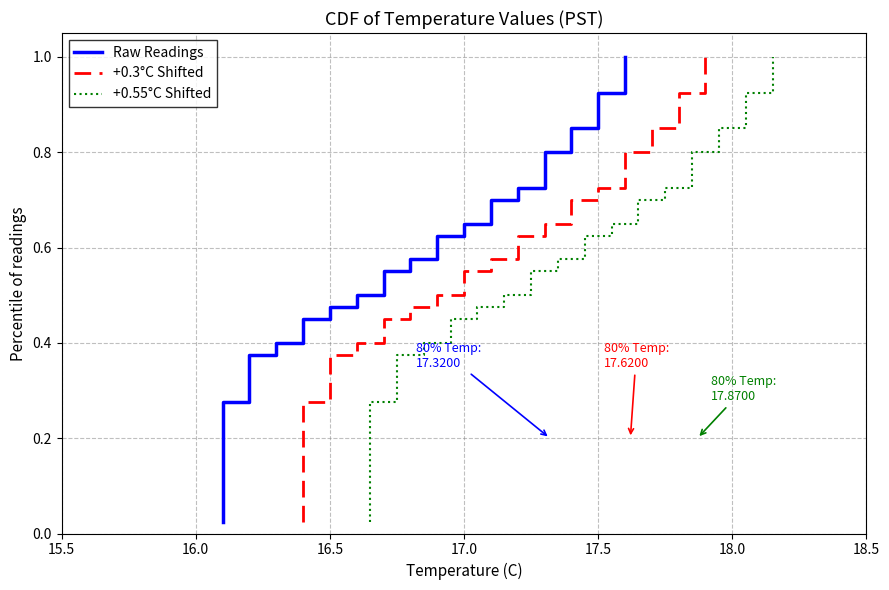

How many lines are shown in the chart?

3